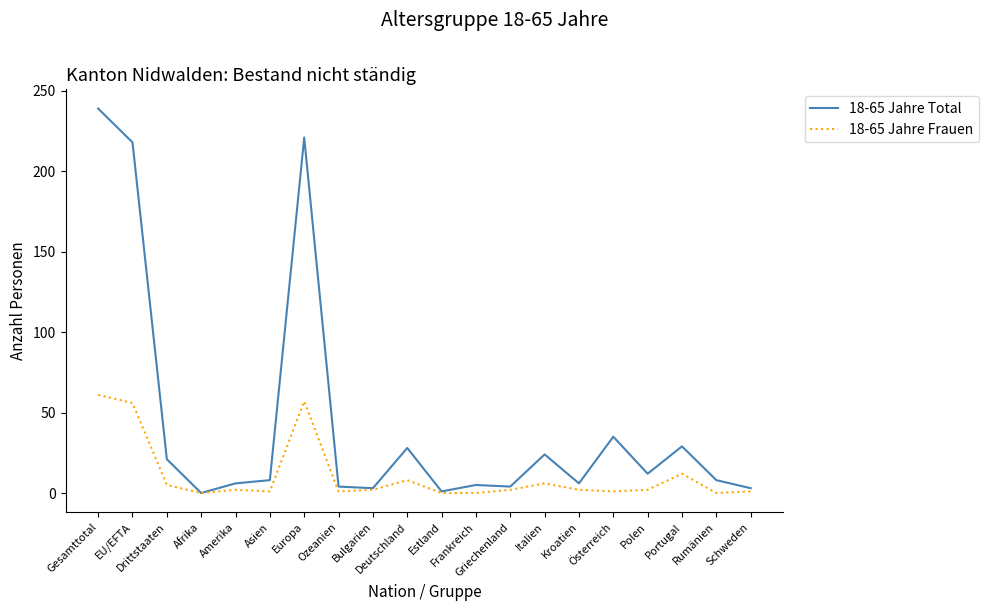

Rank the series by their average value, from highest to lowest.

18-65 Jahre Total, 18-65 Jahre Frauen